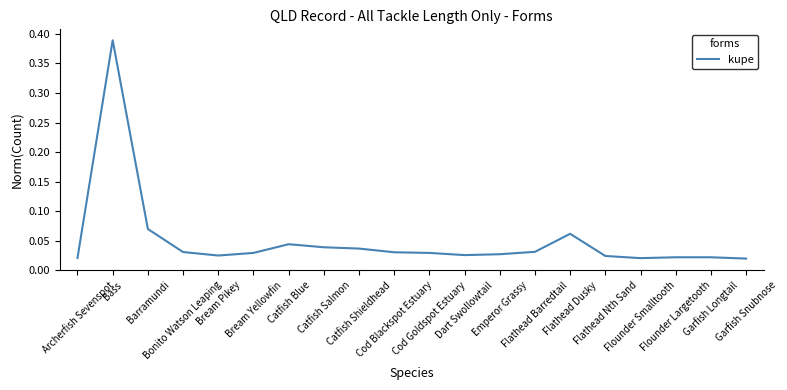

Does the chart have visible grid lines?

No